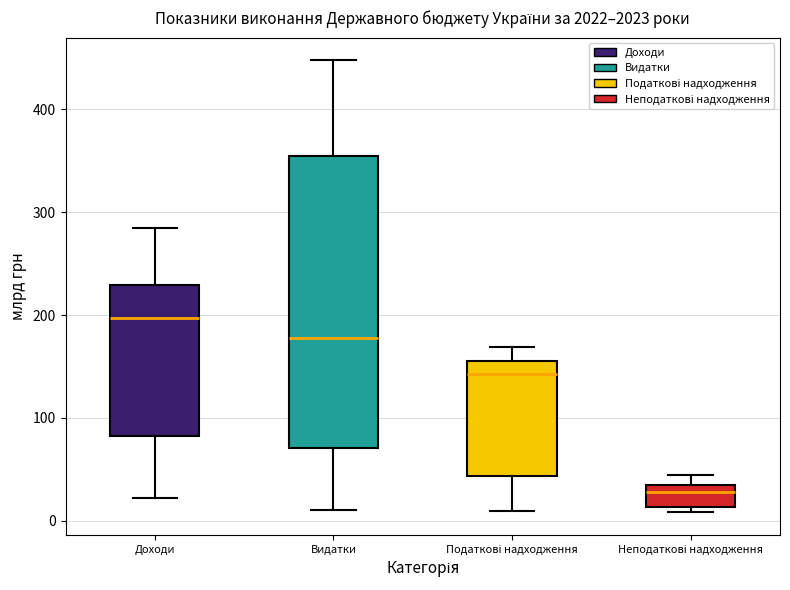

Reading left to right, transcribe this box plot: for each box, give where its median line is, the range the box spans, and where its two whiskers end, as read against the y-axis. The values are not printed on the chart, so give them approximately, as read against the axis.

Доходи: median 200, box 80 to 230, whiskers 20 to 280
Видатки: median 180, box 70 to 350, whiskers 10 to 450
Податкові надходження: median 140, box 40 to 150, whiskers 10 to 170
Неподаткові надходження: median 30, box 10 to 40, whiskers 10 (just below the box's lower edge) to 40 (just above the box's upper edge)